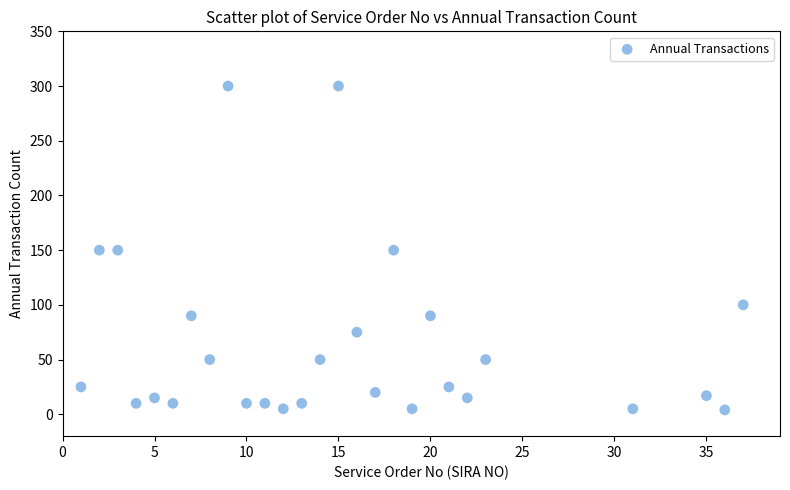

What is the range of X values (max minus min)?

36